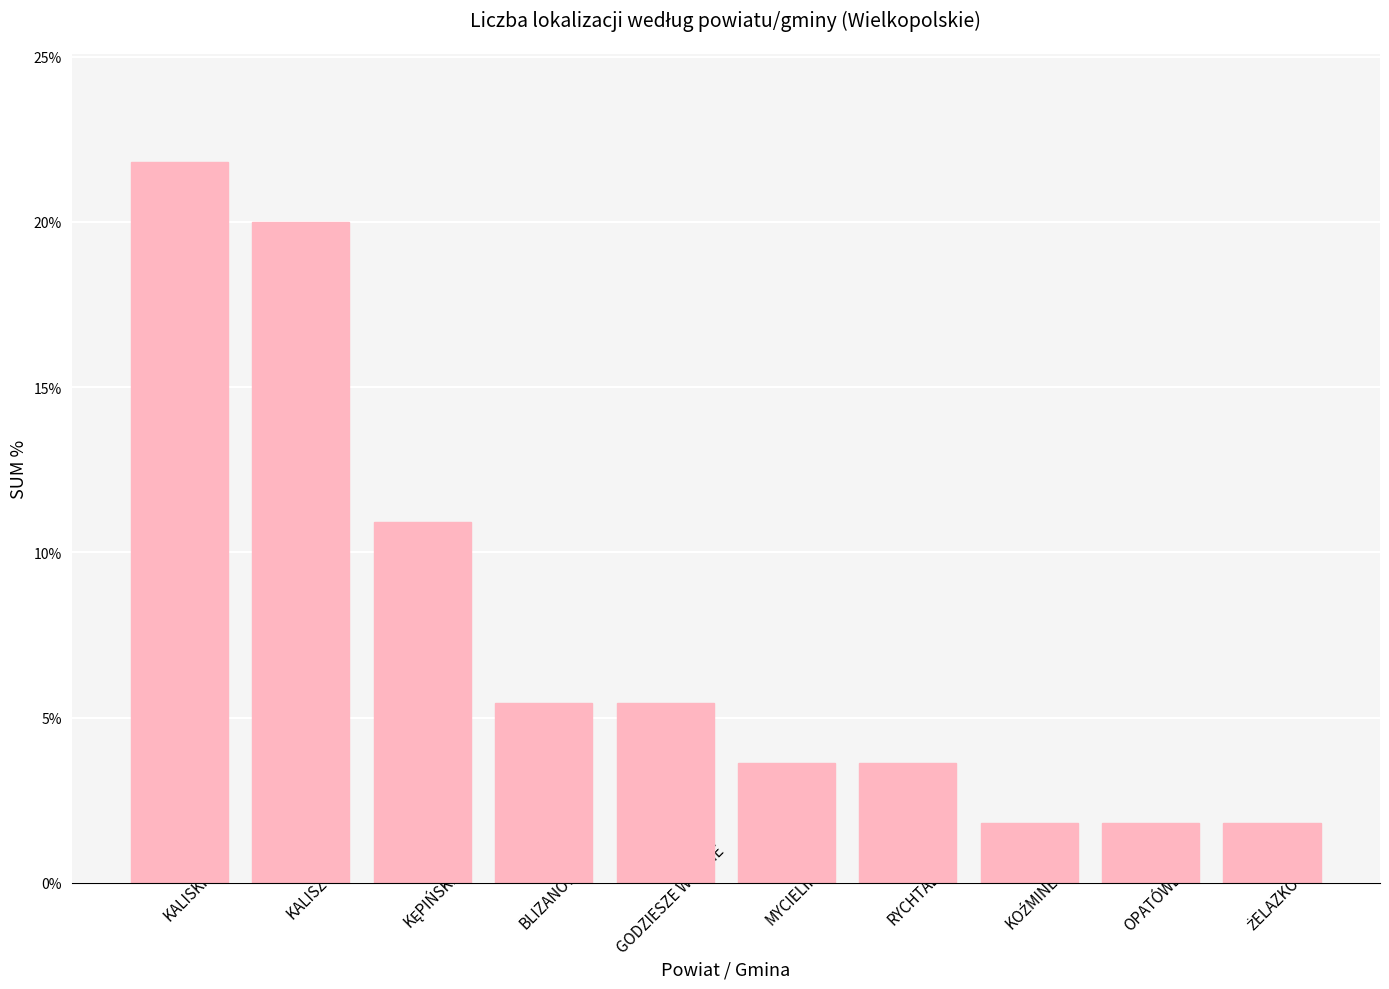

What is the average value?

7.6